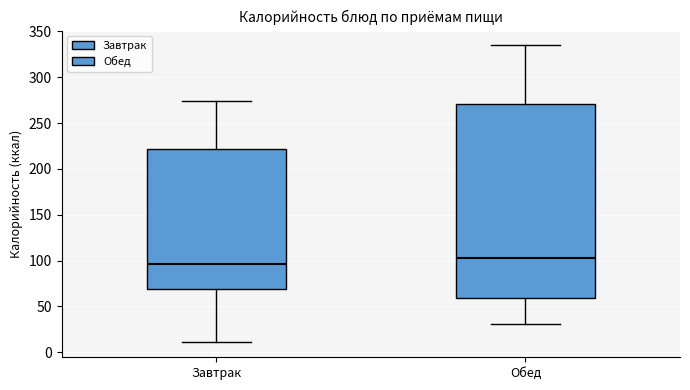

Reading left to right, transcribe this box plot: for each box, give where its median line is, the range the box spans, and where its two whiskers end, as read against the y-axis. The values are not printed on the chart, so give them approximately, as read against the axis.

Завтрак: median 95, box 70 to 220, whiskers 10 to 275
Обед: median 105, box 60 to 270, whiskers 30 to 335